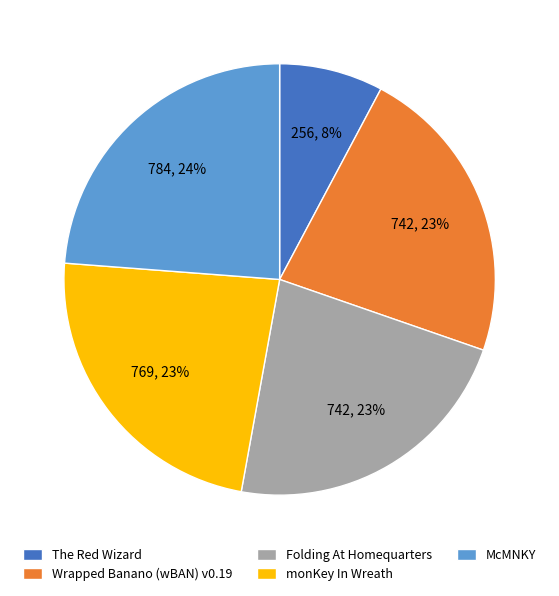

Does Wrapped Banano (wBAN) v0.19 represent more than half of the total?

No